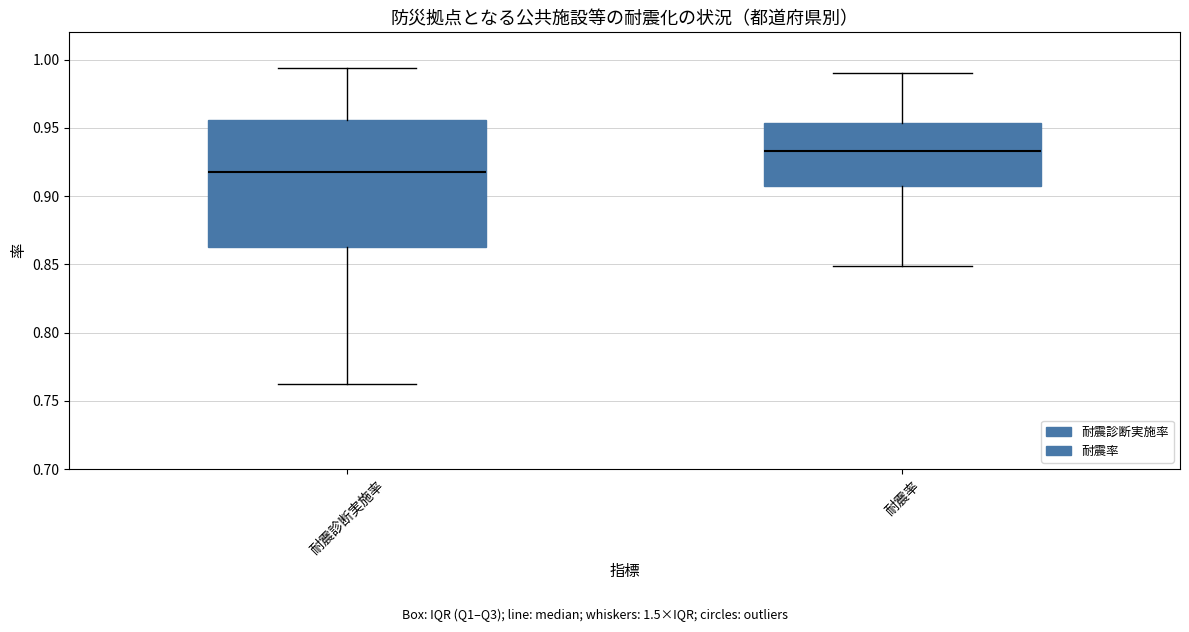

Reading left to right, read every box against the y-axis: the position of its median line, the range the box covers, and the ends of its whiskers. The values are not printed on the chart, so give them approximately, as read against the axis.

耐震診断実施率: median 0.915, box 0.860 to 0.955, whiskers 0.760 to 0.995
耐震率: median 0.935, box 0.910 to 0.955, whiskers 0.850 to 0.990